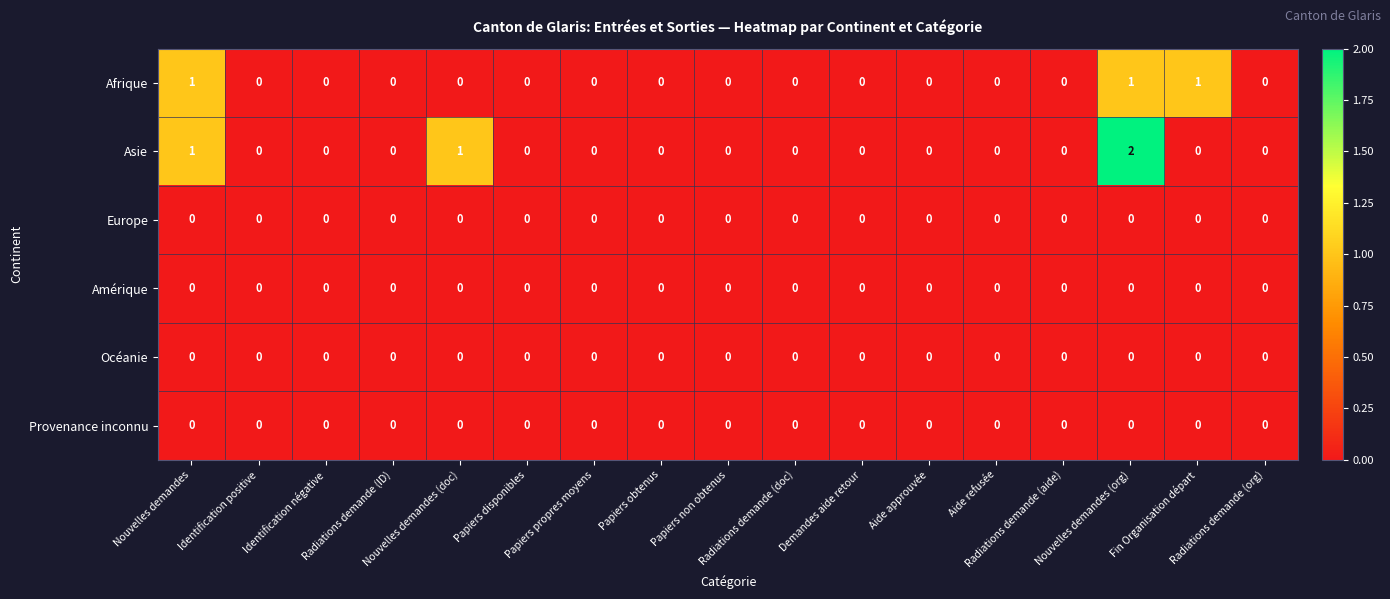

Which series has the widest spread of values?

Asie